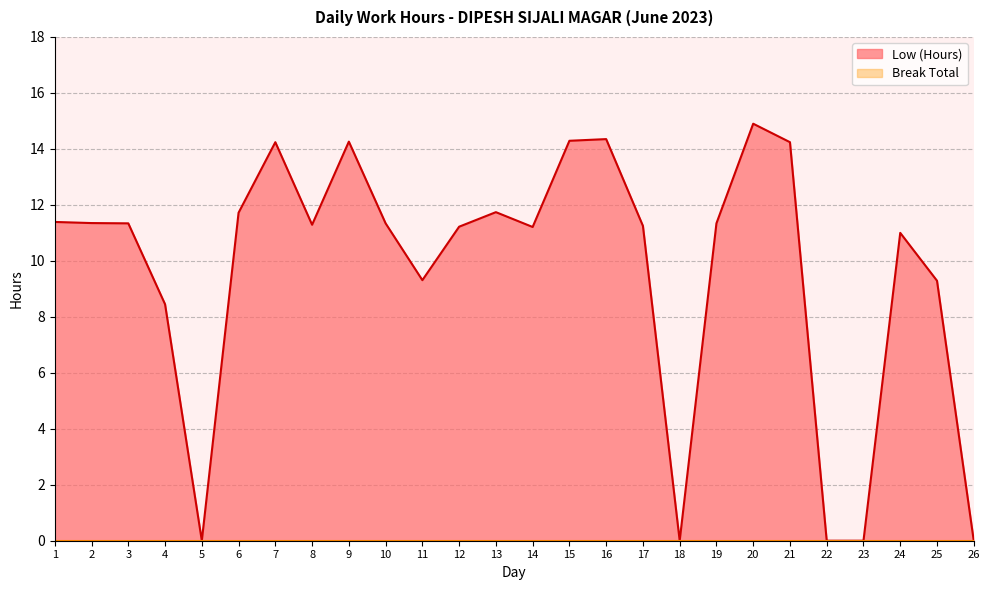

Reading left to right, what are all the values shown in this chart?

1=11.4	2=11.3	3=11.3	4=8.4	5=0.0	6=11.7	7=14.2	8=11.3	9=14.3	10=11.3	11=9.3	12=11.2	13=11.7	14=11.2	15=14.3	16=14.3	17=11.2	18=0.0	19=11.3	20=14.9	21=14.2	22=0.0	23=0.0	24=11.0	25=9.3	26=0.0